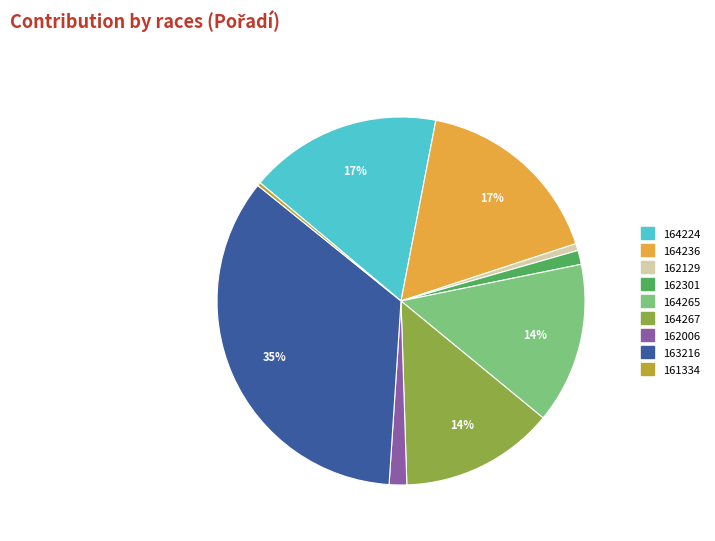

To the nearest percent, what is the average slice percentage?

11%